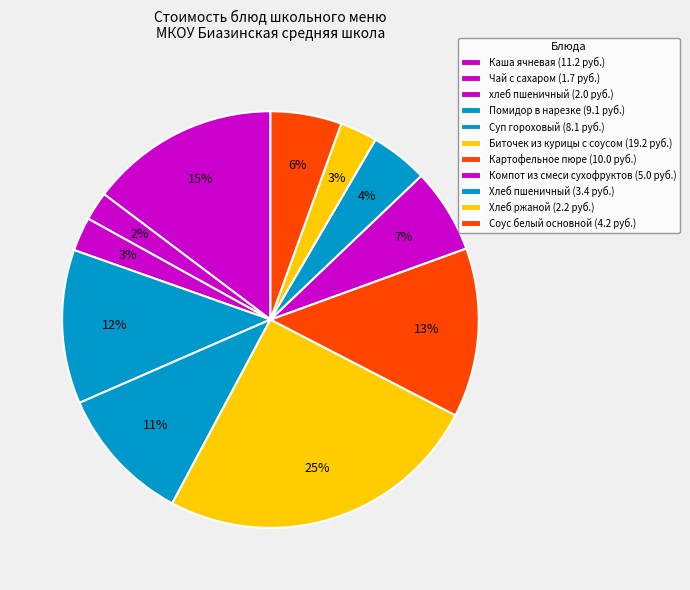

Combined, what portion of the pie is Хлеб ржаной and Помидор в нарезке?

14.9%